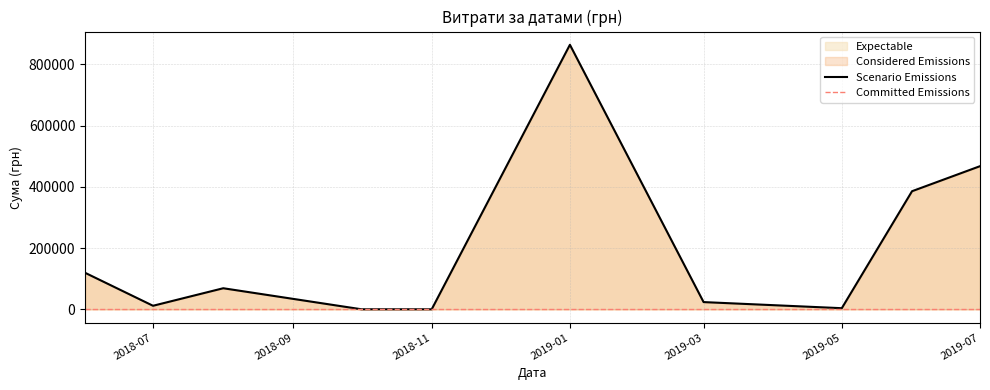

What is the maximum value for Scenario Emissions?

863553.0